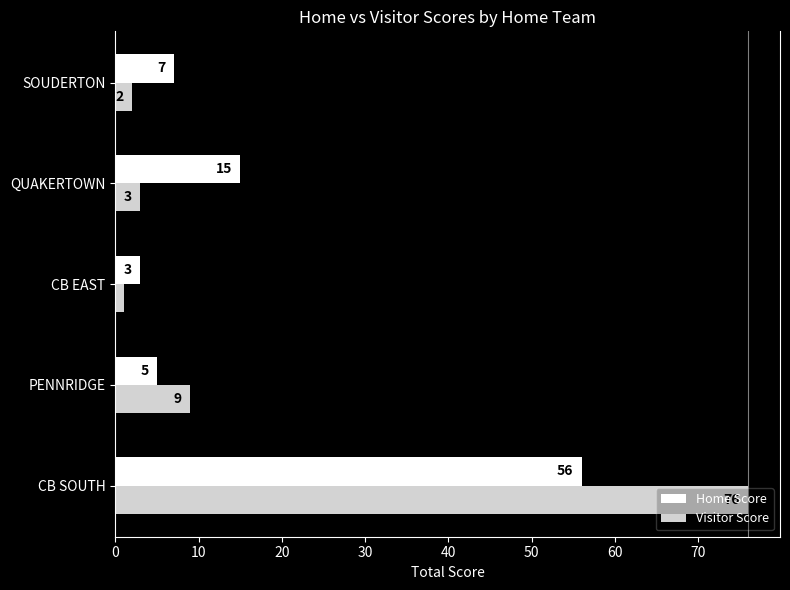

What are all the series names shown in the legend?

Home Score, Visitor Score